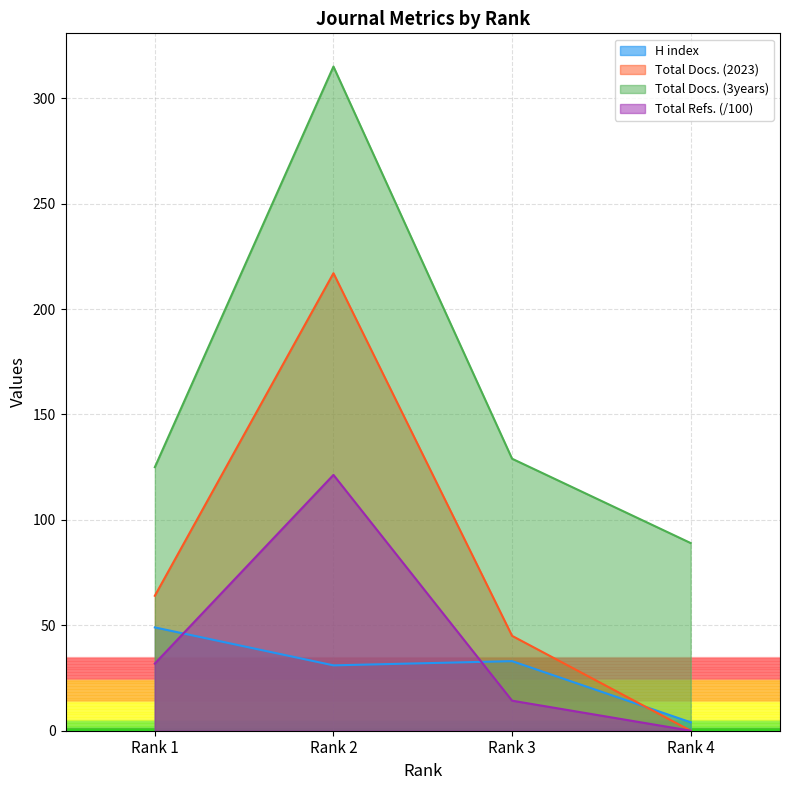

Where is Total Docs. (3years) nearest to the value 202?

Rank 3